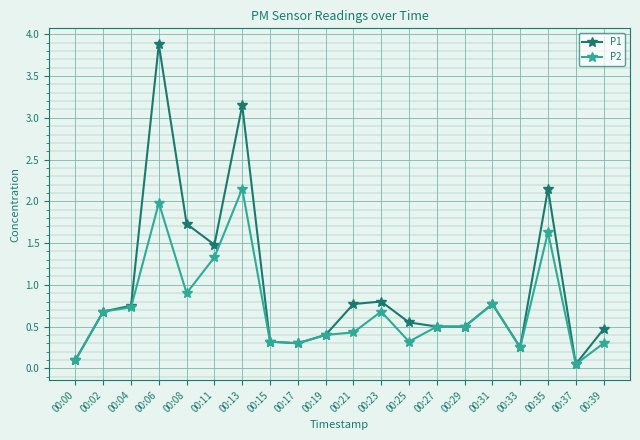

What is the greatest value displayed?

3.9